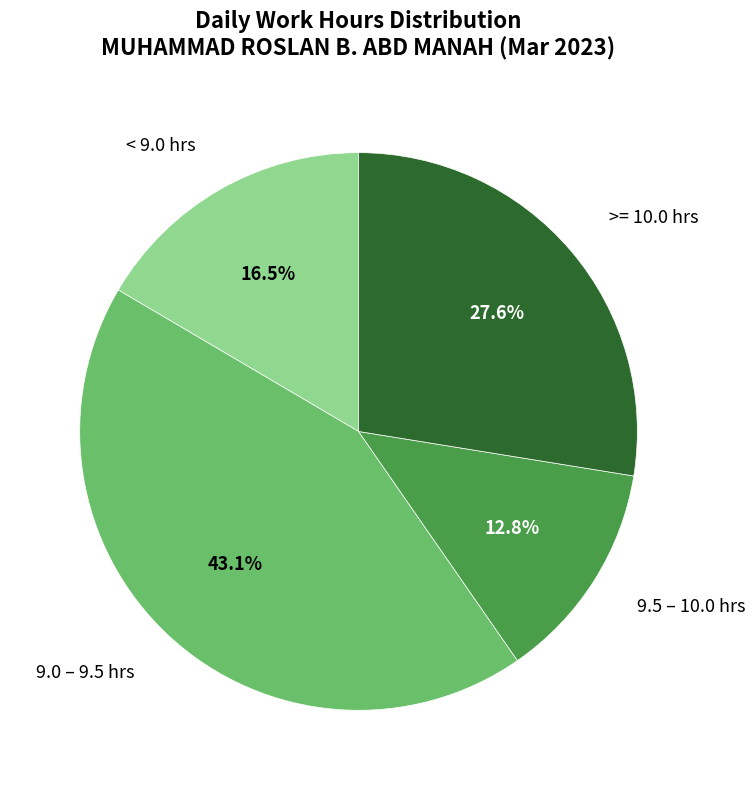

Count the number of slices in the pie.

4